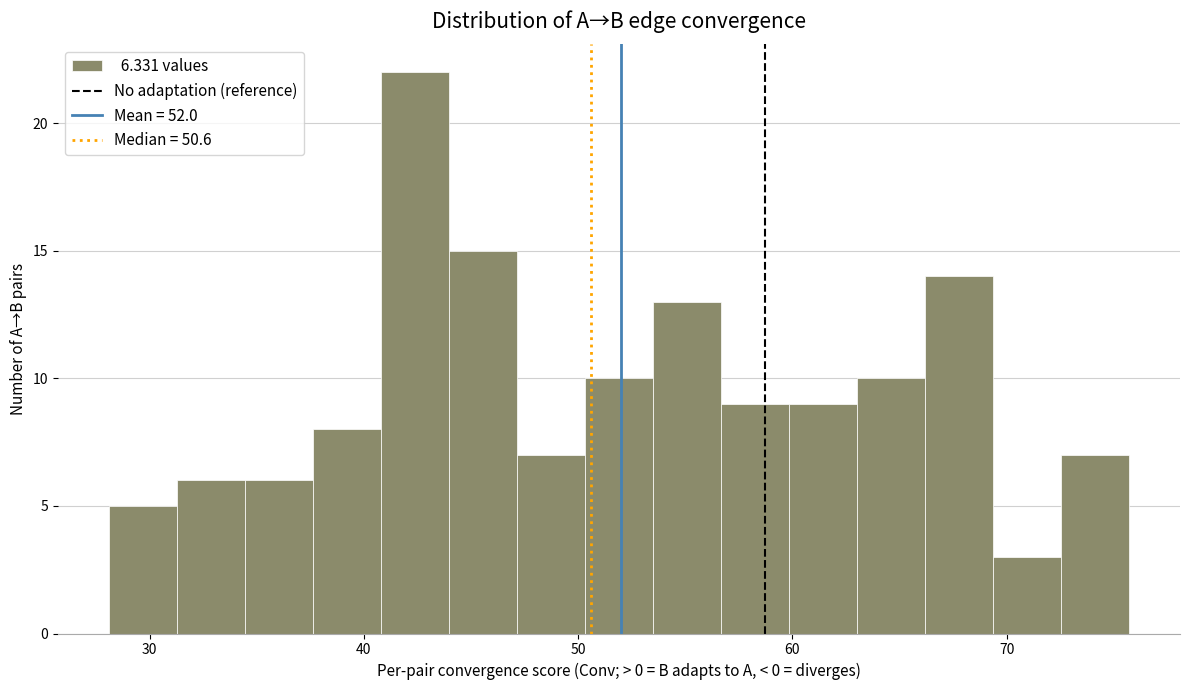

Around what value on the x-axis is the tallest bar? Give the approximate position of its centre, as read against the axis.

42